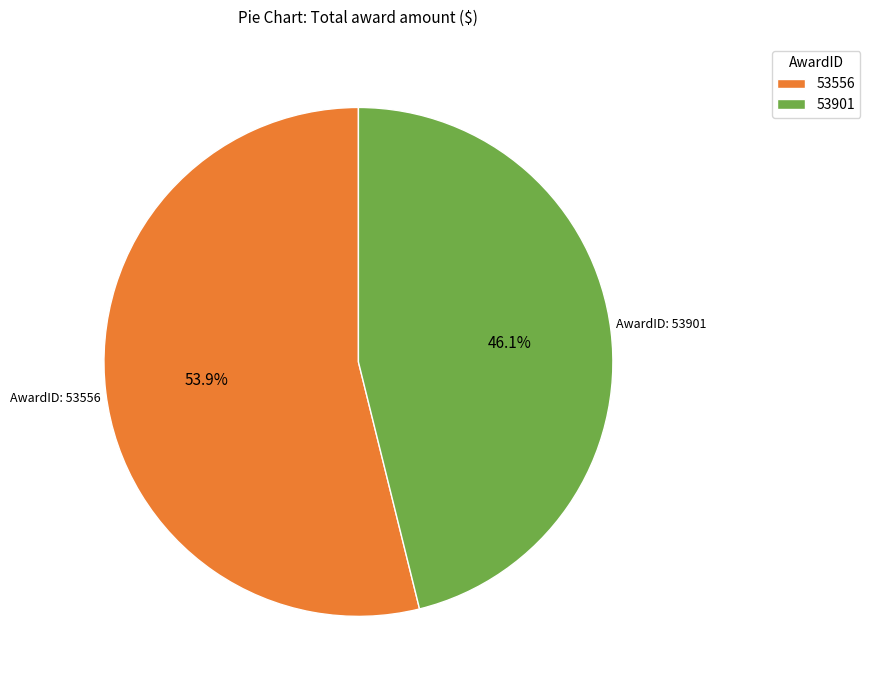

How much of the chart is everything except 53901?

53.9%